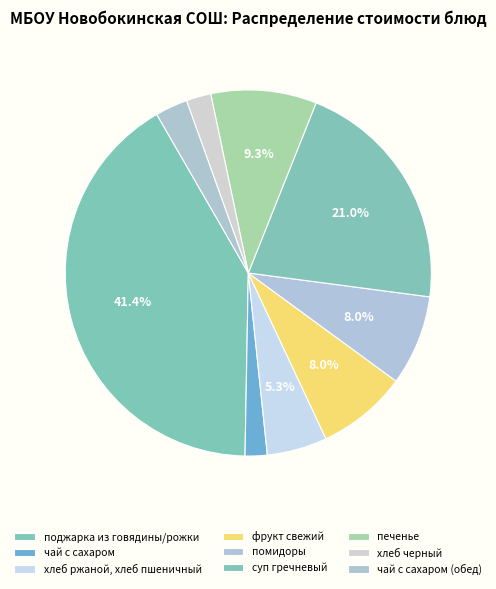

What is the ratio of the value at чай с сахаром to the value at помидоры?

0.2